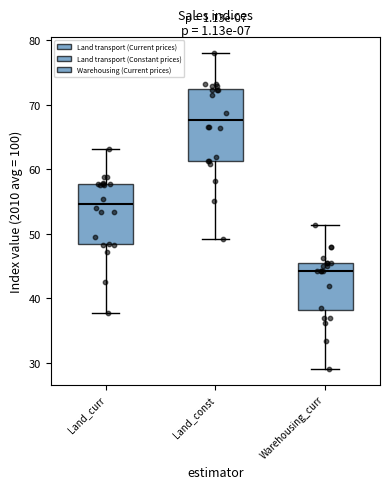

Where does the upper whisker of the box for Land_curr end on the y-axis? The values are not printed on the chart, so give them approximately, as read against the axis.

63